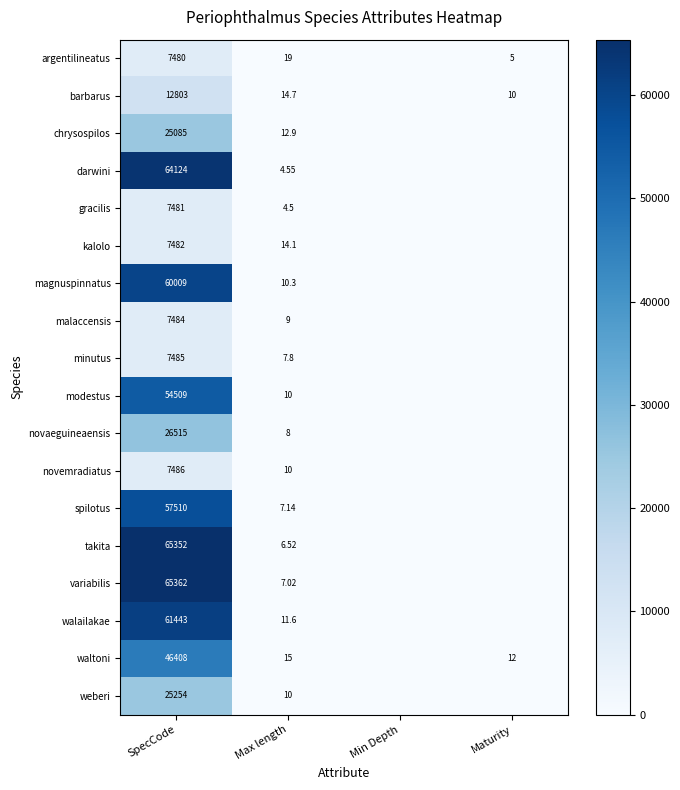

Which label corresponds to the largest value in the chart?

SpecCode